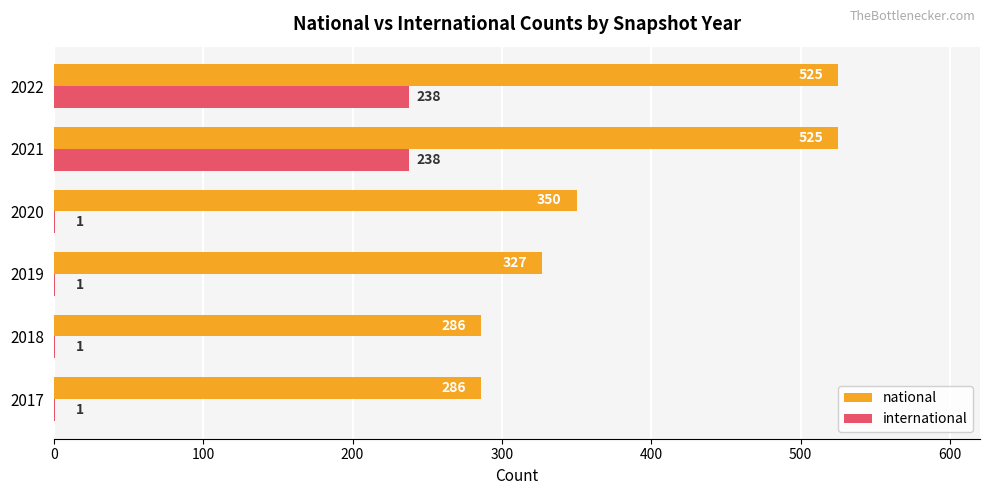

What is the sum of the international values at 2020 and 2022?

239